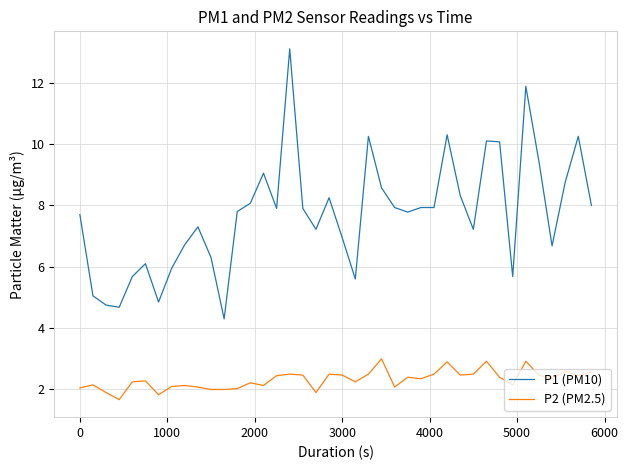

What is the maximum value shown in the chart?

13.1